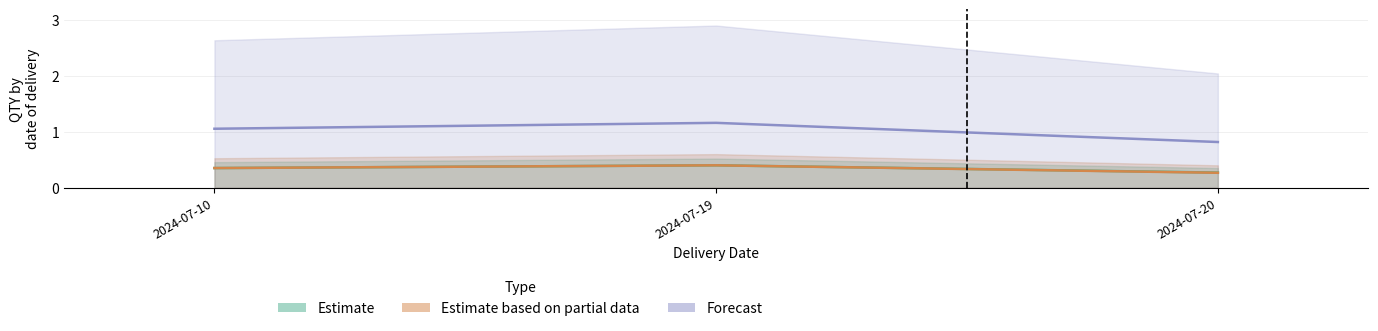

List the labels in order of Forecast value, smallest first.

2024-07-20, 2024-07-10, 2024-07-19